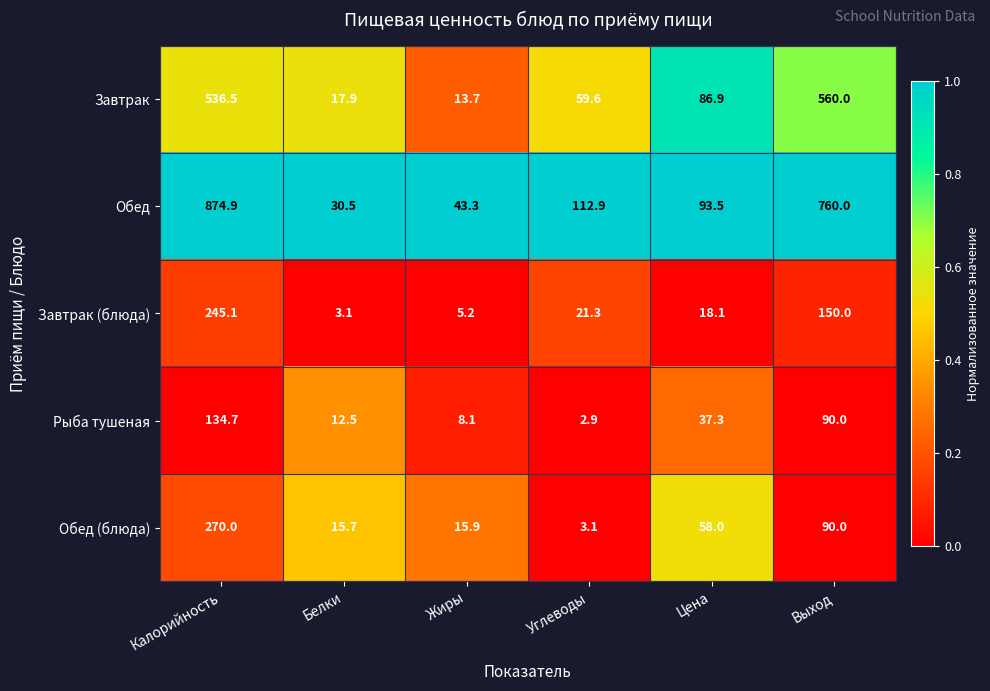

Which series has the widest spread of values?

Обед